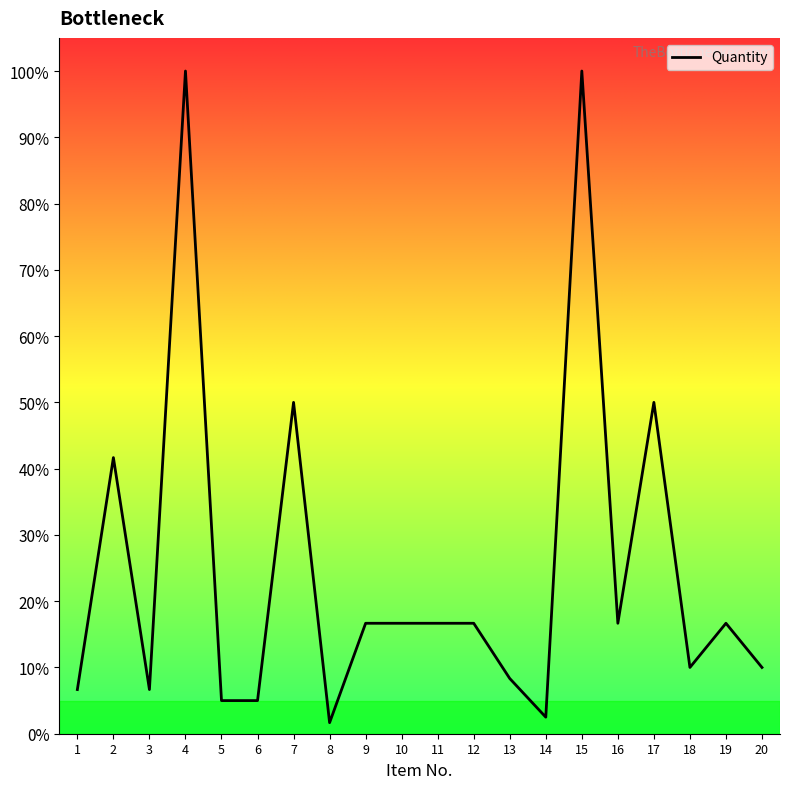

The chart shows a value of 1.8 at 3. True or false?

False